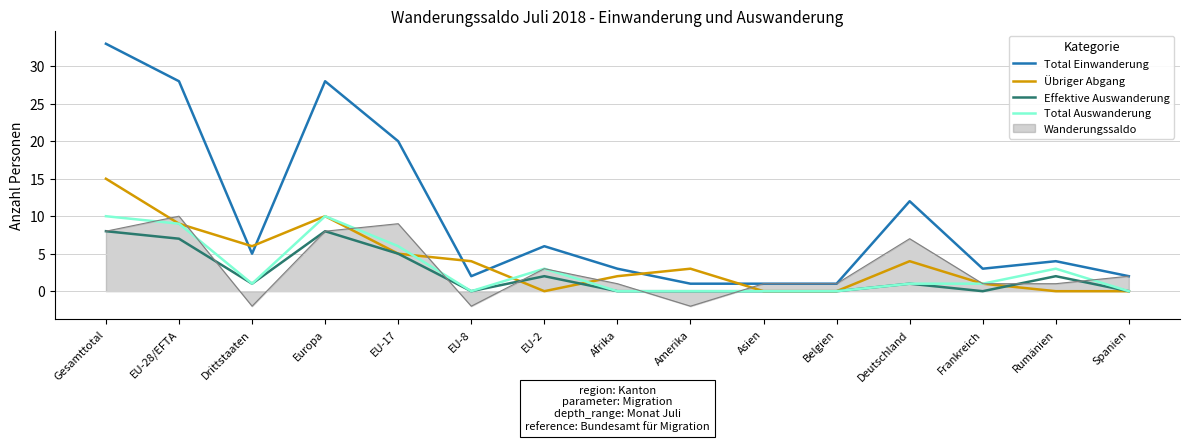

What is the difference between the second highest and minimum values in the Übriger Abgang series?

10